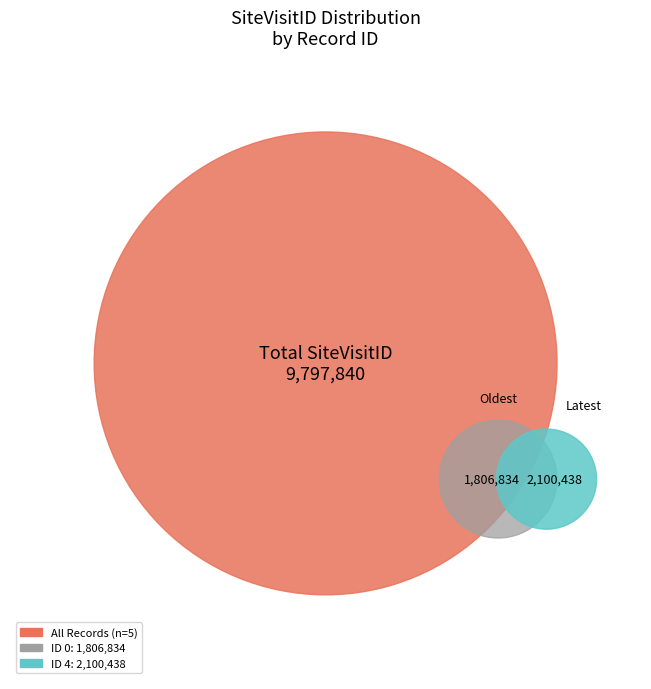

To the nearest percent, what is the difference between the largest and smallest slice percentages?

3%